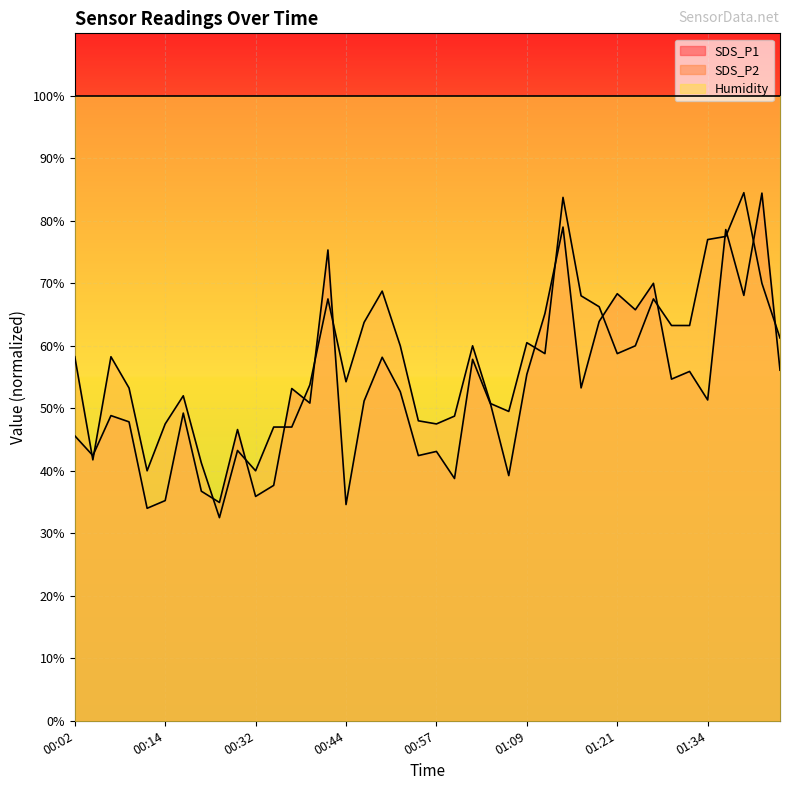

The value of SDS_P2 at 01:31 is 63.2. True or false?

True